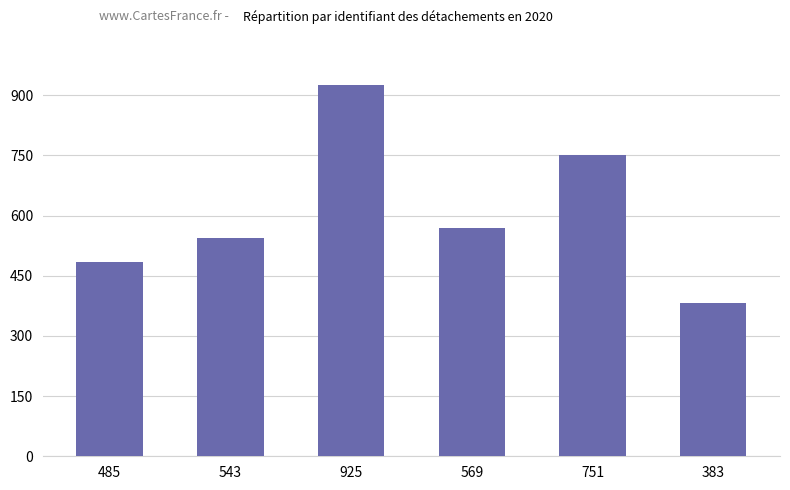

What is the difference between the values at 569 and 543?

26